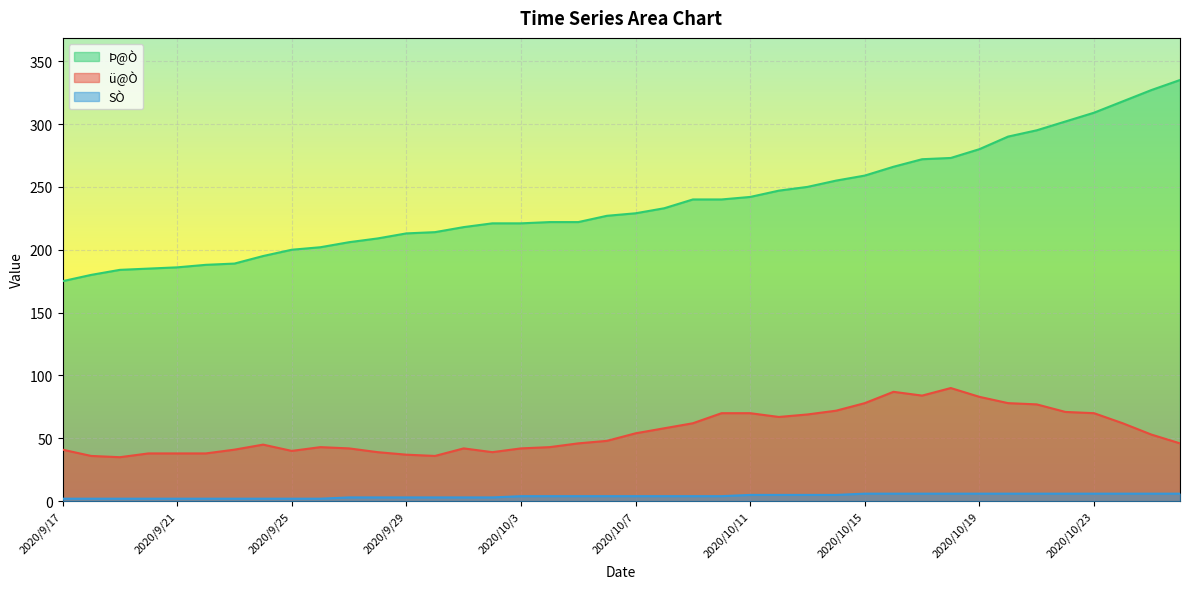

What is the value of the SÒ point at the 4th from the left?

2